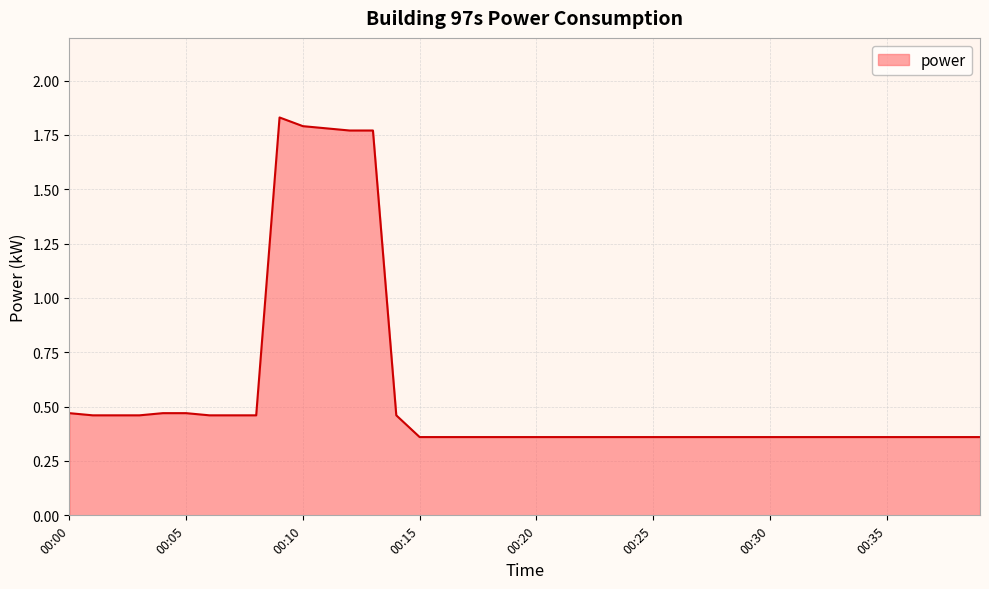

Which category has the highest value across all series?

00:09